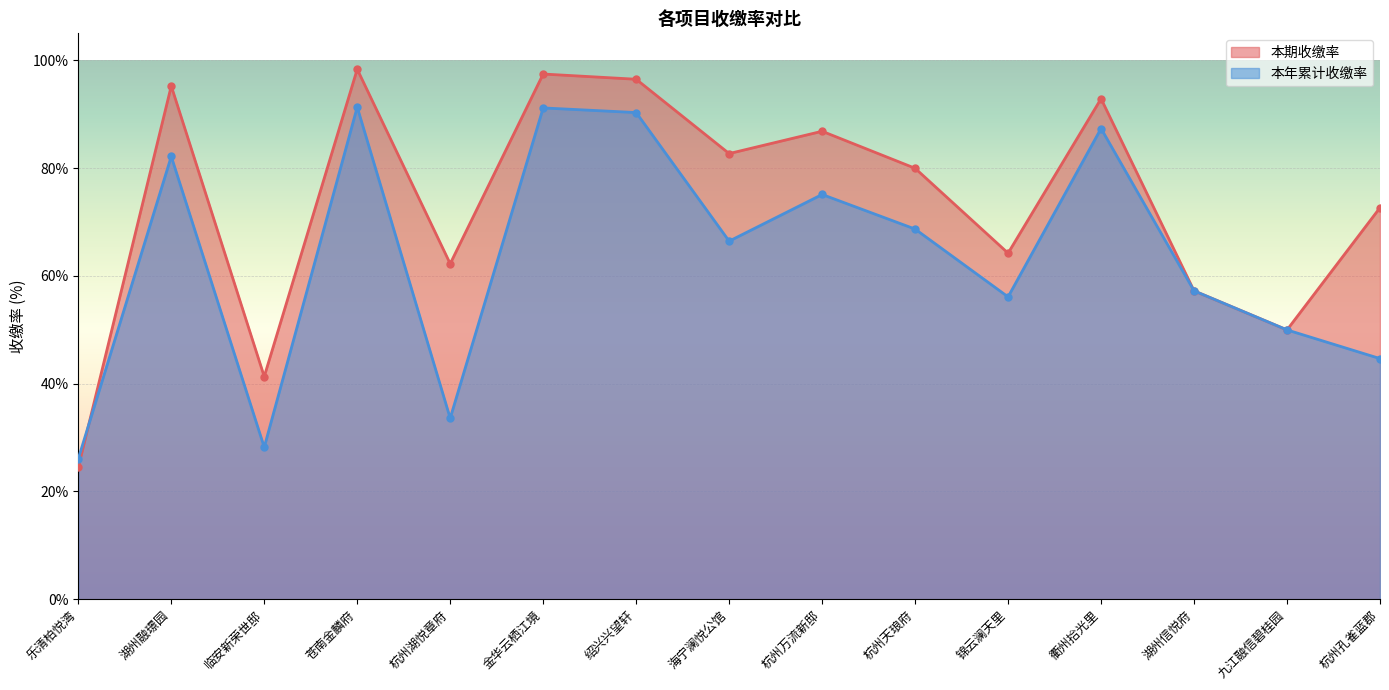

What is the approximate value of 本年累计收缴率 at 杭州万流新邸?

75.1